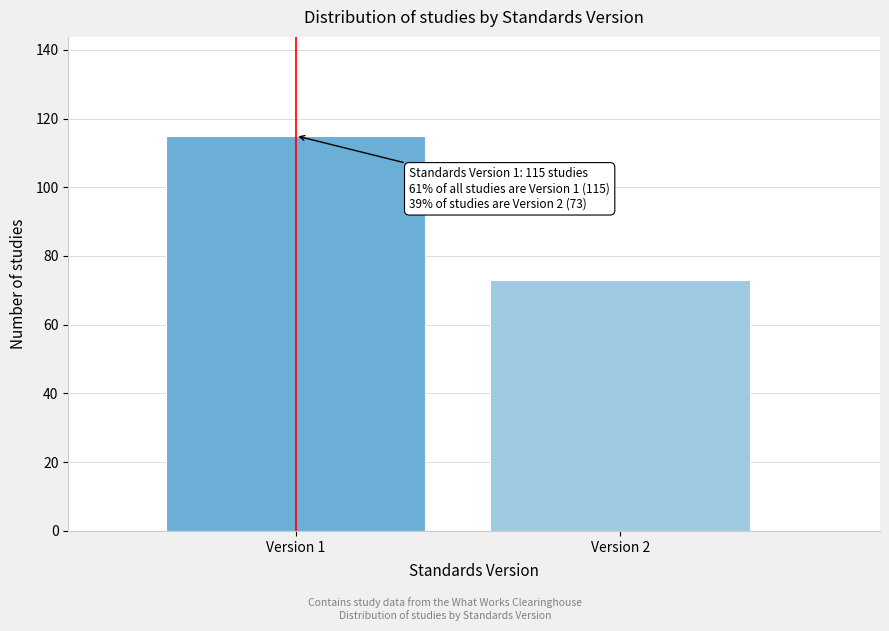

Reading left to right, what are all the values shown in this chart?

115	73